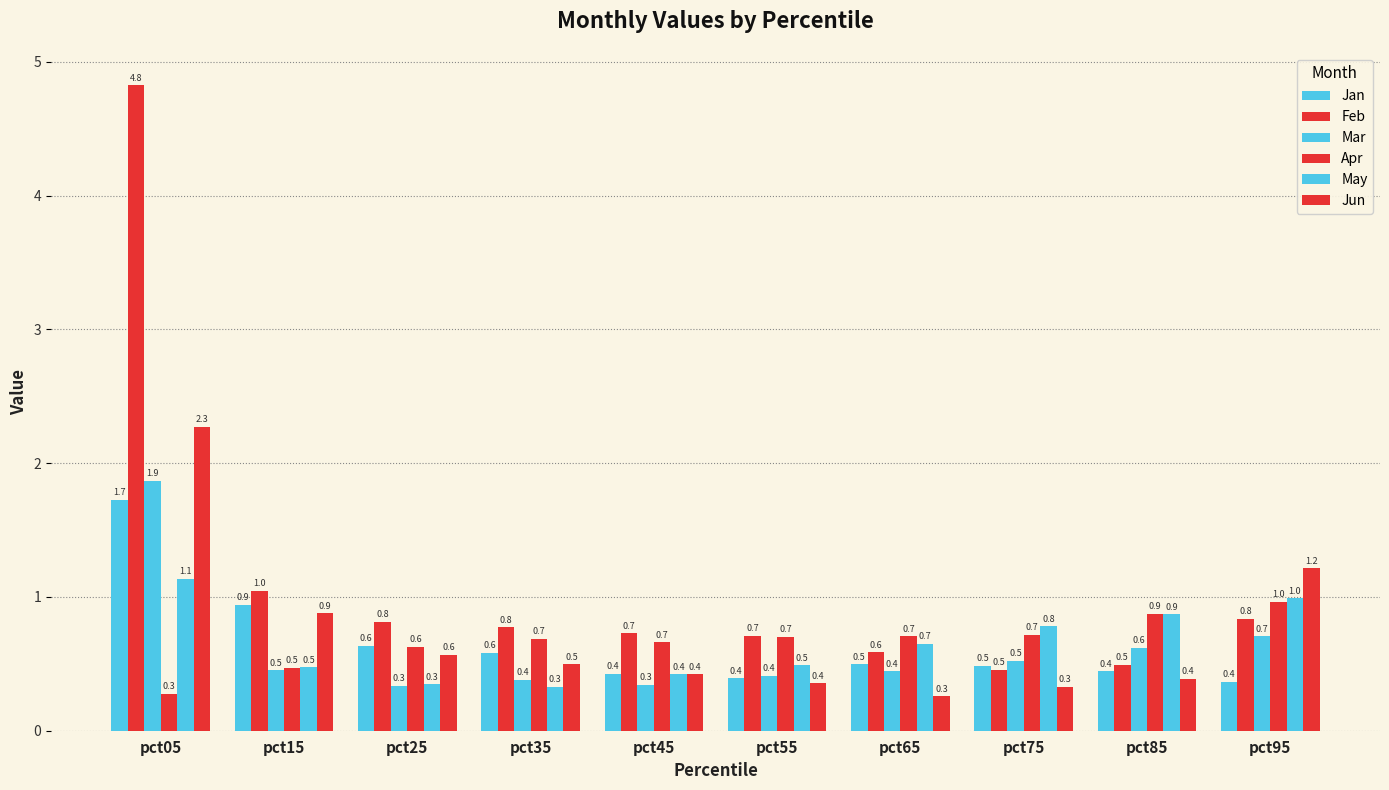

How many groups of bars are there?

10